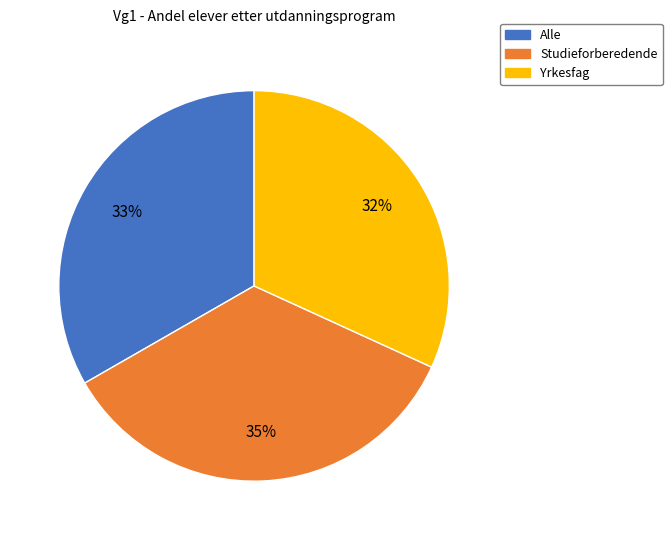

How many slices are in this pie chart?

3